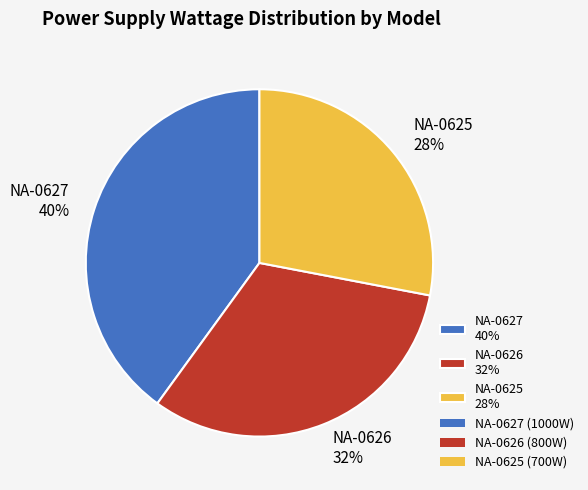

Rank the categories by value from highest to lowest.

NA-0627, NA-0626, NA-0625